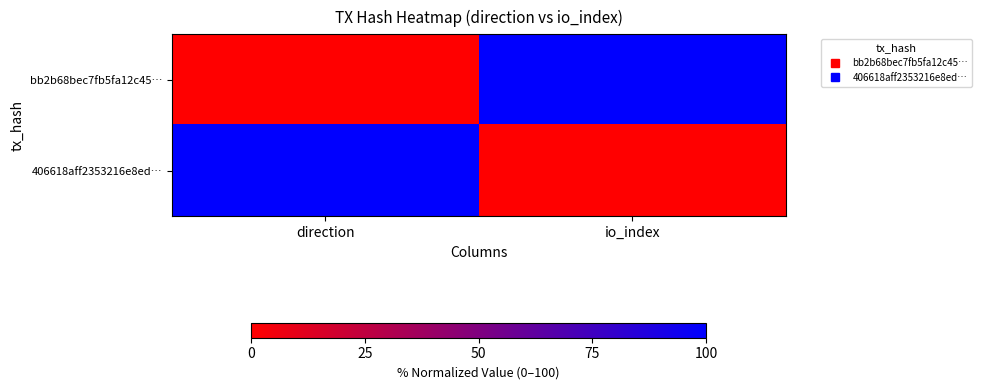

List the series in order of their peak value, lowest first.

bb2b68bec7fb5fa12c45…, 406618aff2353216e8ed…